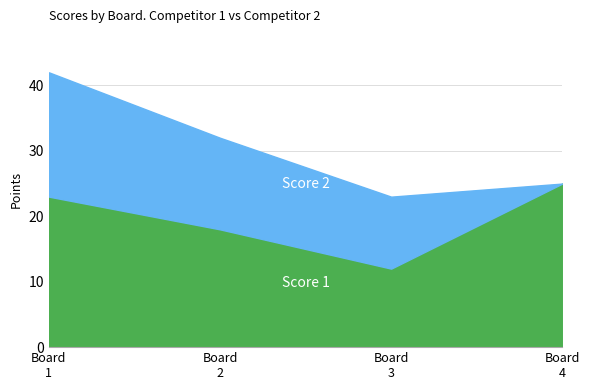

How many data points in Score 1 are less than 23?

2